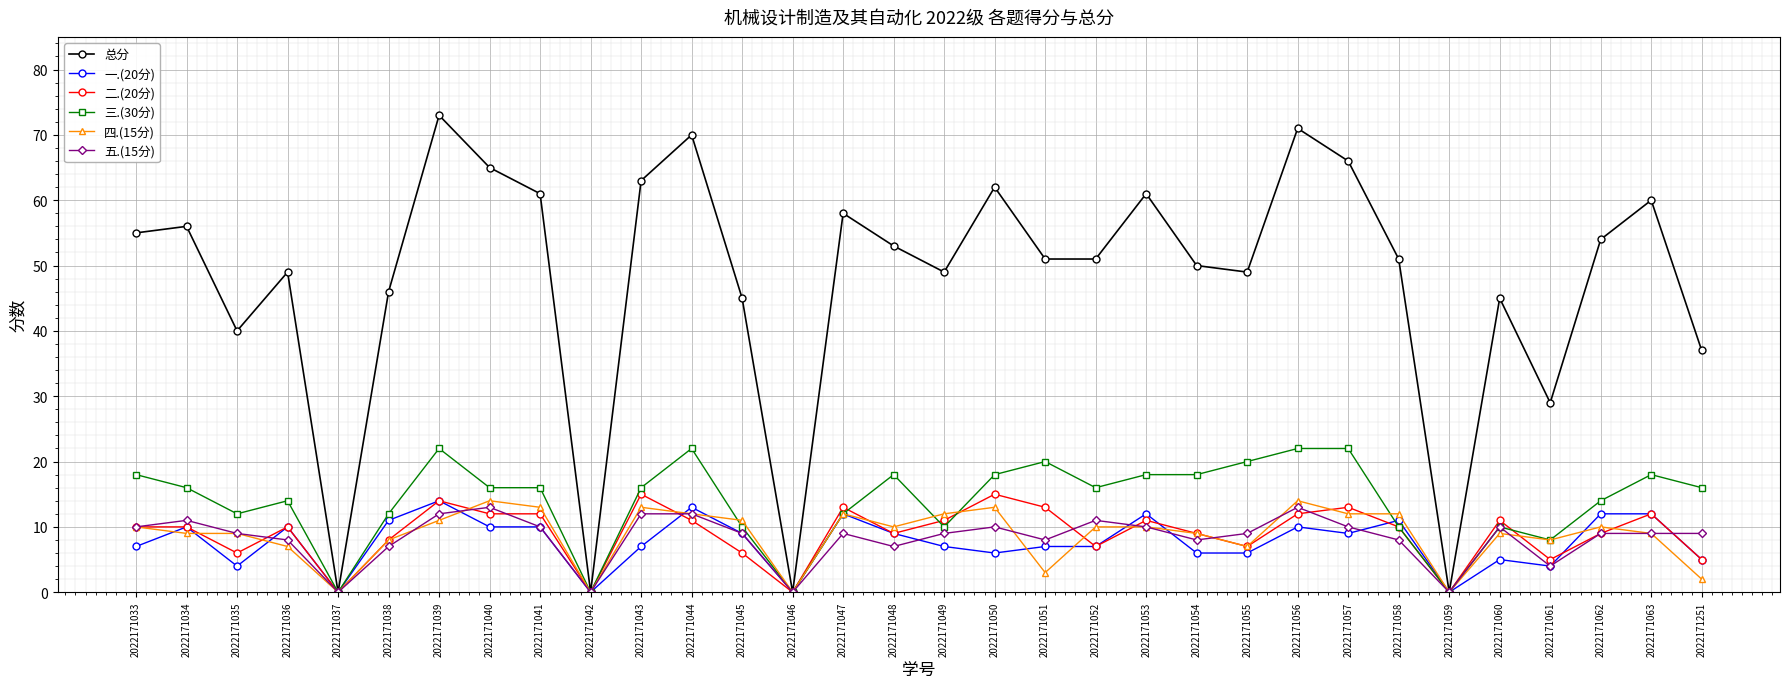

What is the spread (max minus min) of values at 2022171062?

45